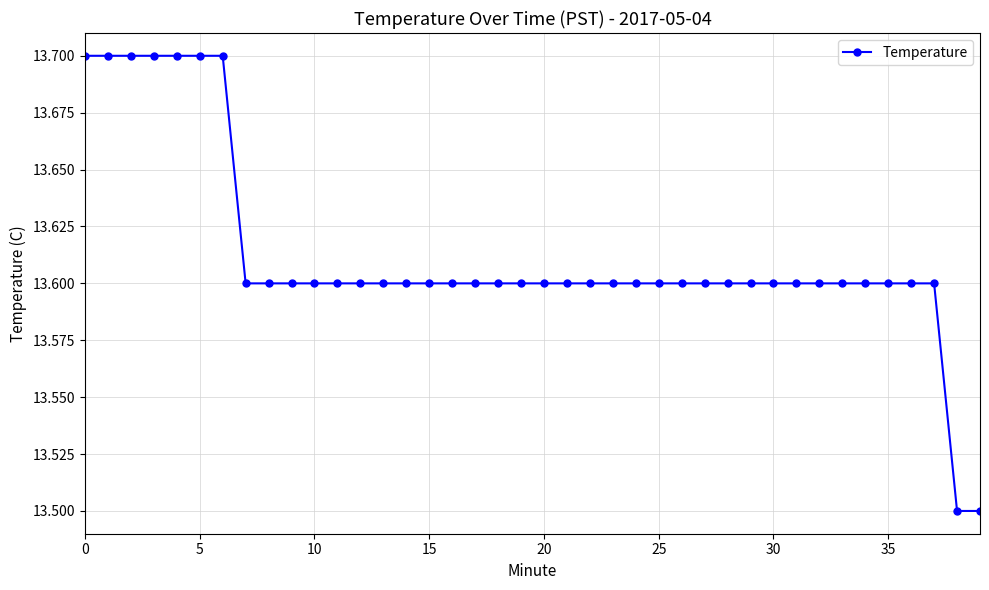

How many data points does each series have?

40